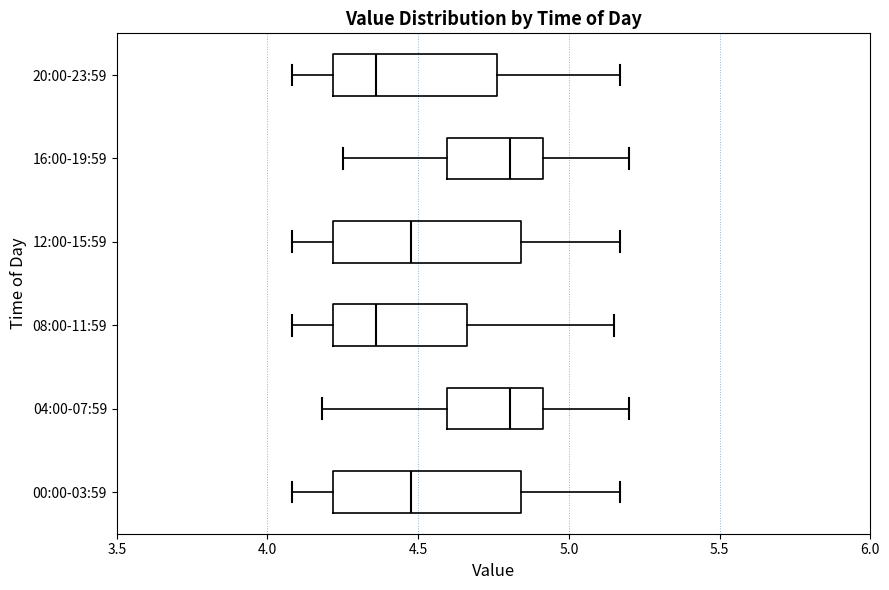

Reading bottom to top, read every box against the x-axis: the position of its median line, the range the box covers, and the ends of its whiskers. The values are not printed on the chart, so give them approximately, as read against the axis.

00:00-03:59: median 4.50, box 4.20 to 4.85, whiskers 4.10 to 5.15
04:00-07:59: median 4.80, box 4.60 to 4.90, whiskers 4.20 to 5.20
08:00-11:59: median 4.35, box 4.20 to 4.65, whiskers 4.10 to 5.15
12:00-15:59: median 4.50, box 4.20 to 4.85, whiskers 4.10 to 5.15
16:00-19:59: median 4.80, box 4.60 to 4.90, whiskers 4.25 to 5.20
20:00-23:59: median 4.35, box 4.20 to 4.75, whiskers 4.10 to 5.15